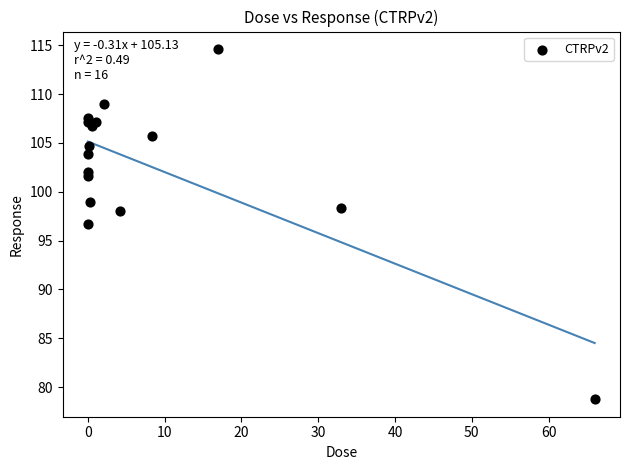

What Y value in the scatter plot is closest to 96?

96.7